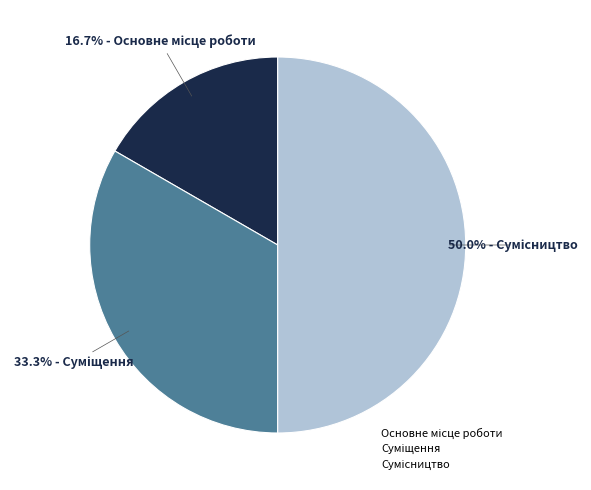

To the nearest percent, what is the difference between the largest and smallest slice percentages?

33%